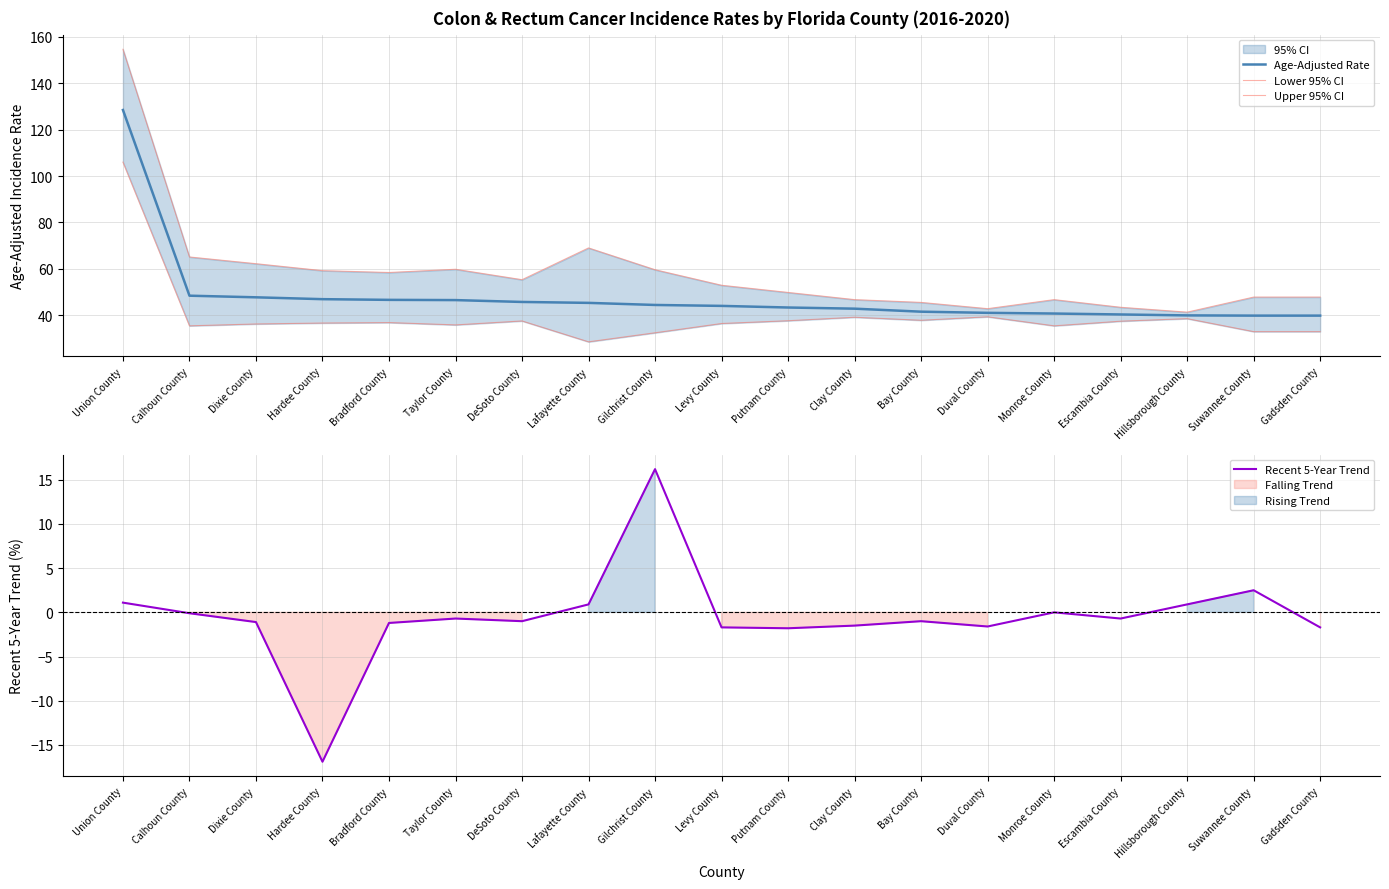

Is the value of Recent 5-Year Trend at Clay County greater than the value of Lower 95% CI at Calhoun County?

No